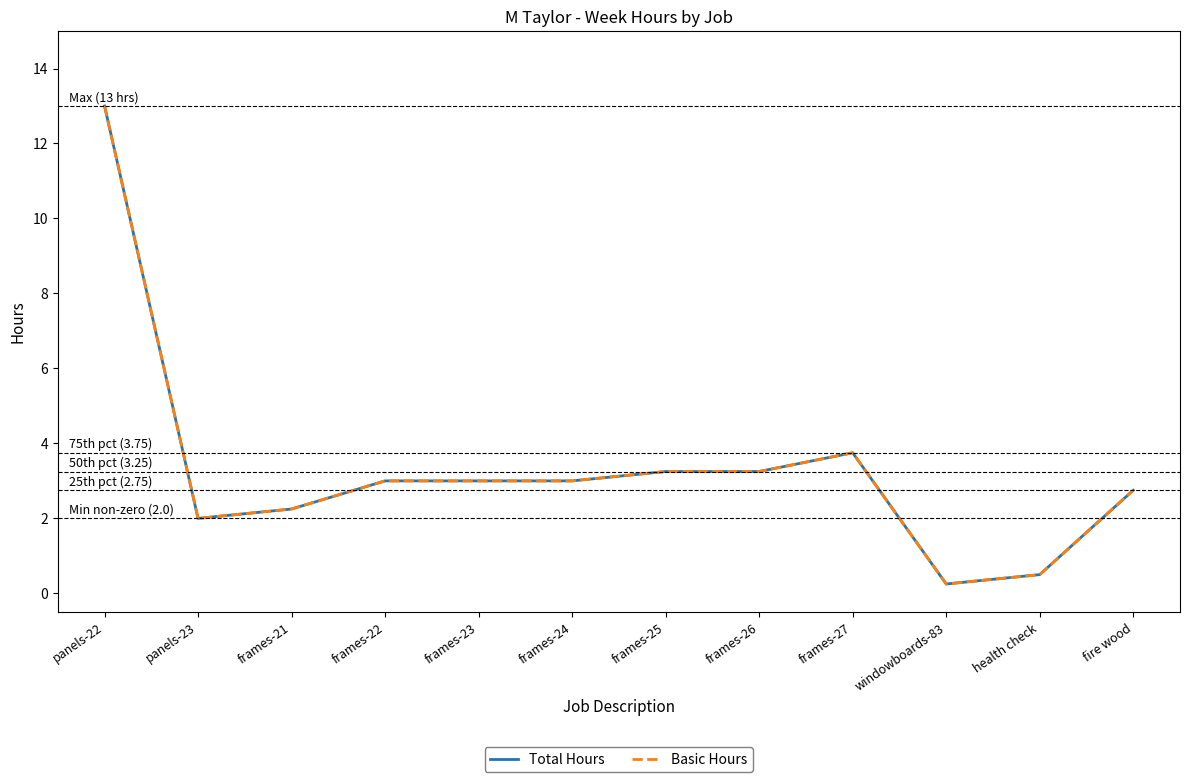

Does the chart display data point markers on the line(s)?

No